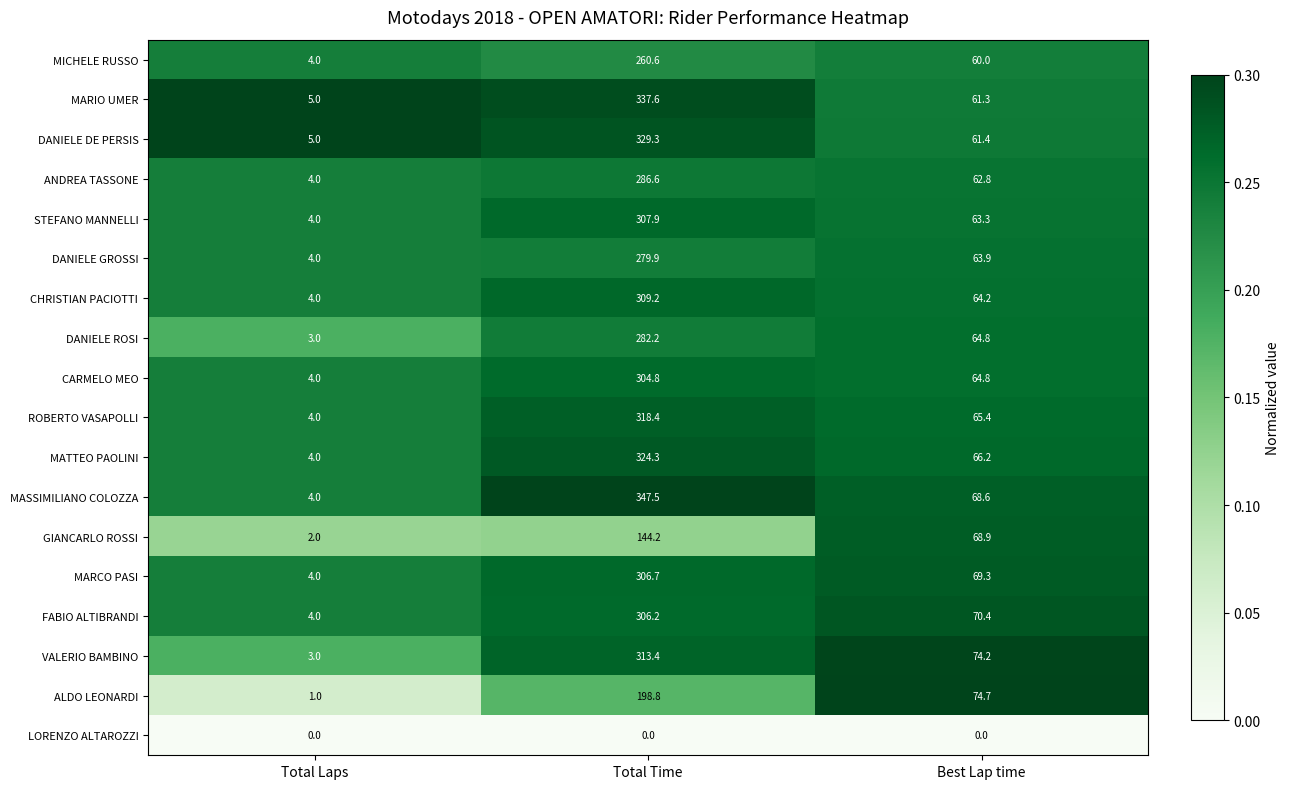

At which category is the sum across all series the highest?

Total Time